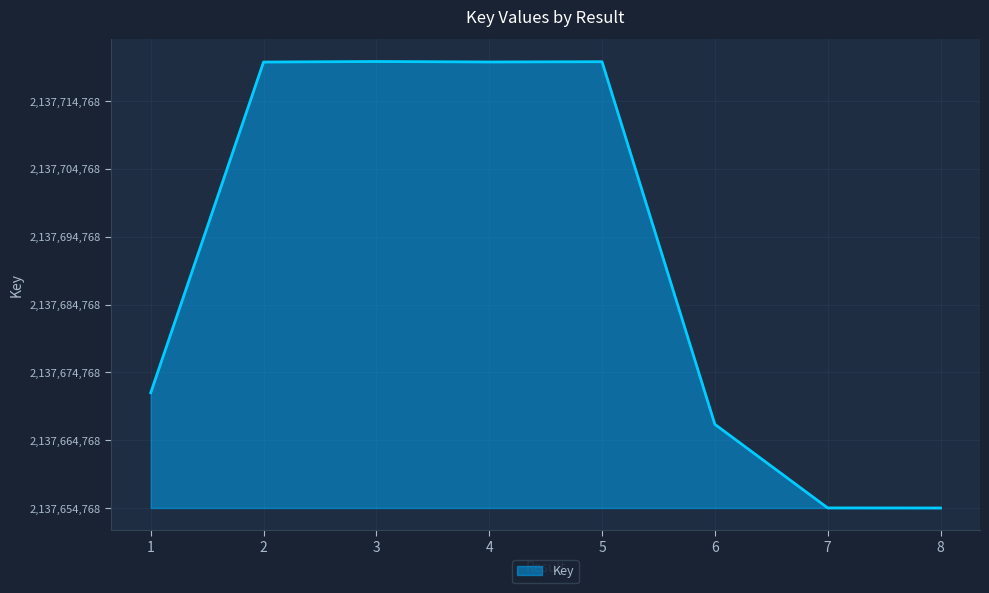

Is this an area chart (filled region under the line)?

Yes